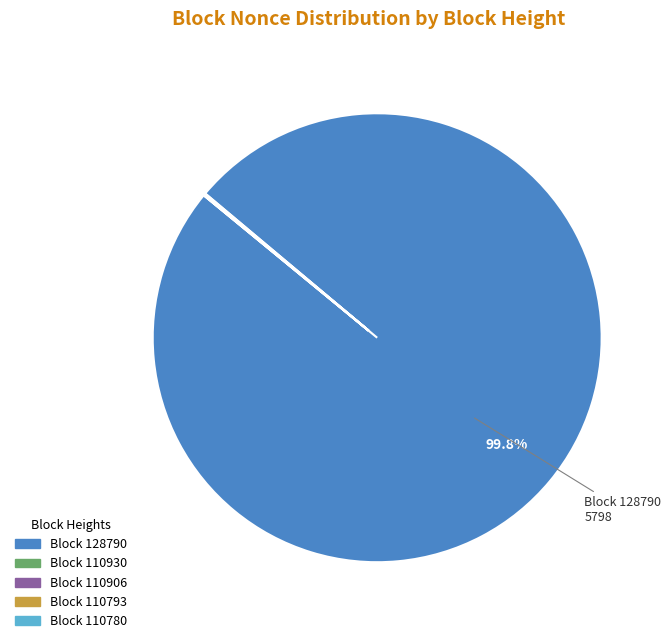

Is there a majority slice in this chart?

Yes